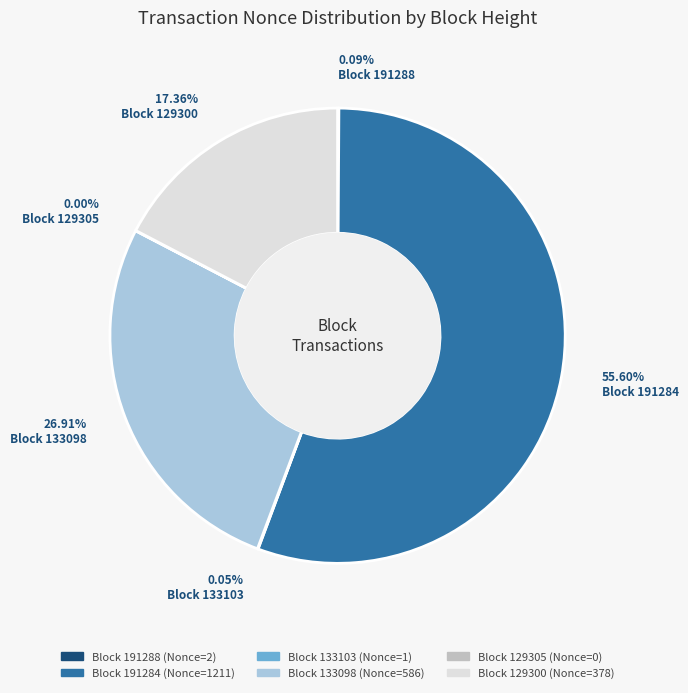

Is there any slice that represents more than half of the pie?

Yes